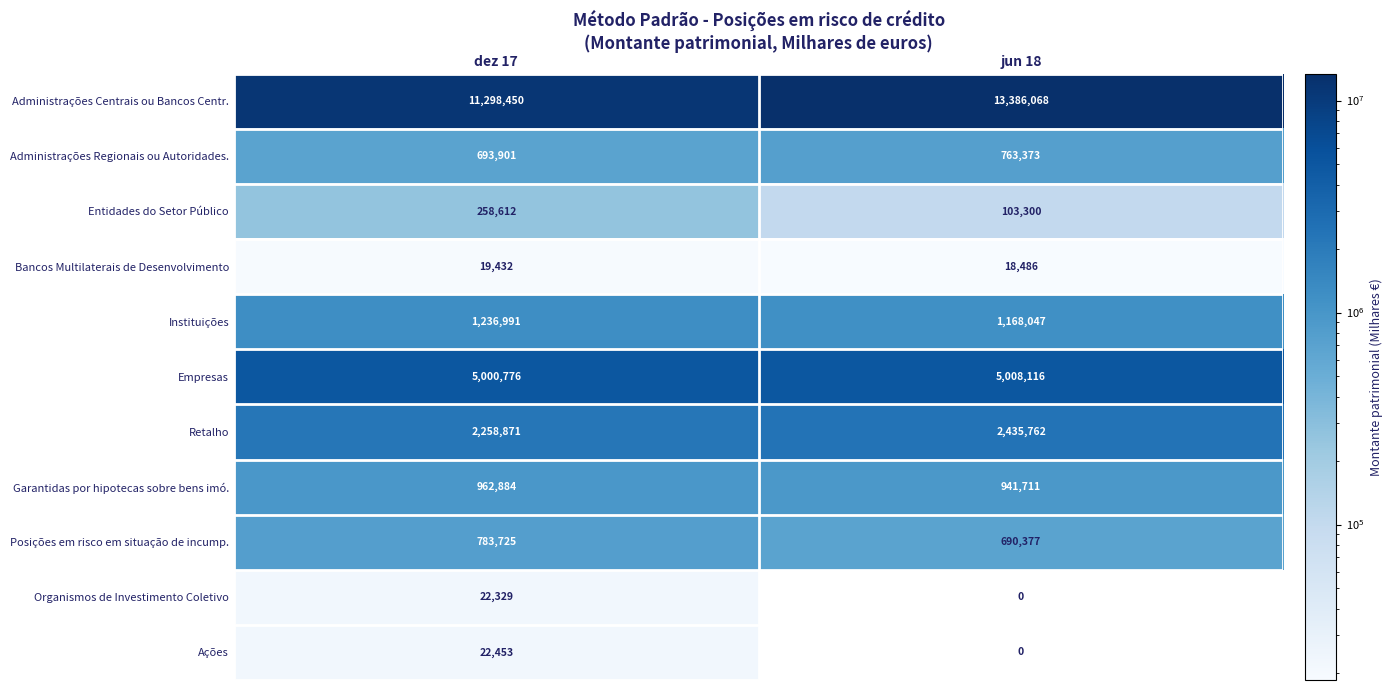

How many data points in Administrações Centrais ou Bancos Centr. are less than 13386068?

1